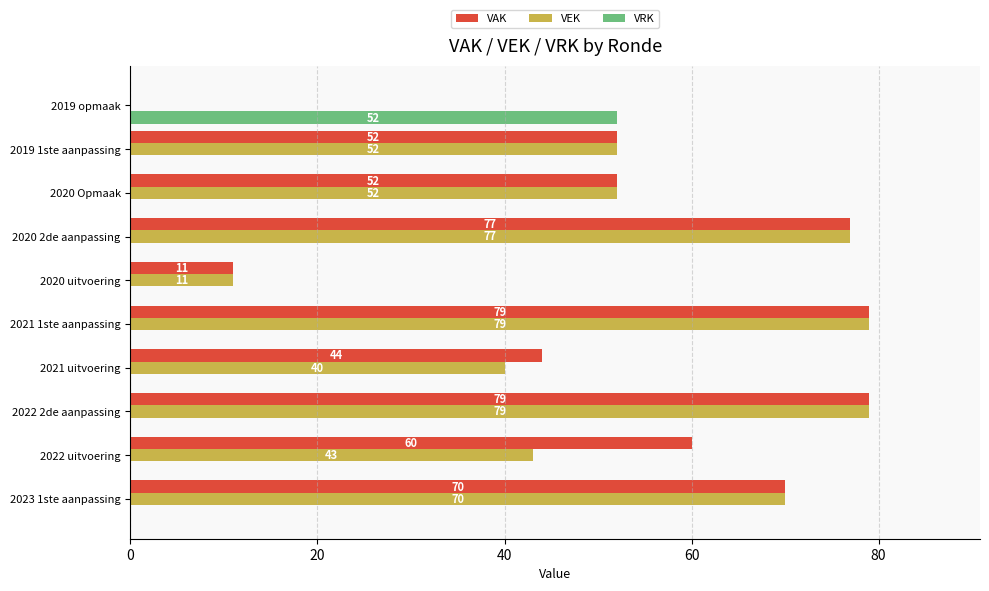

What is the sum of all VAK values?

524